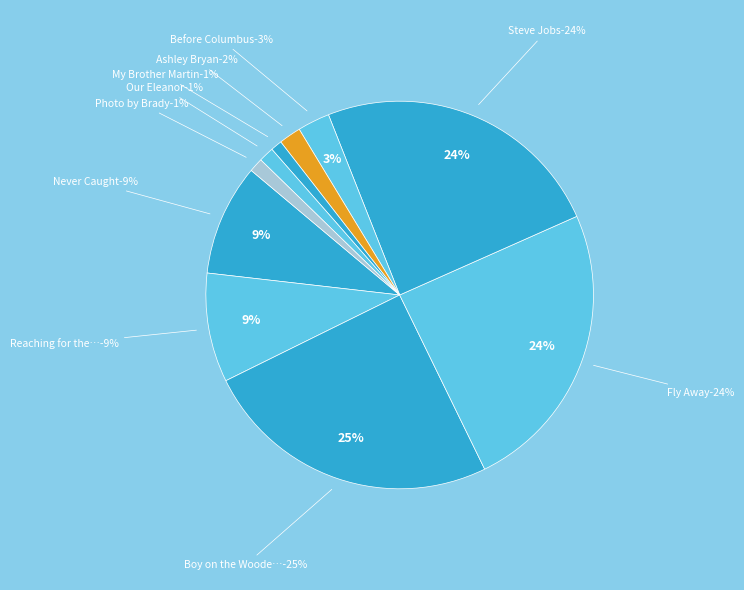

Count the number of slices in the pie.

10